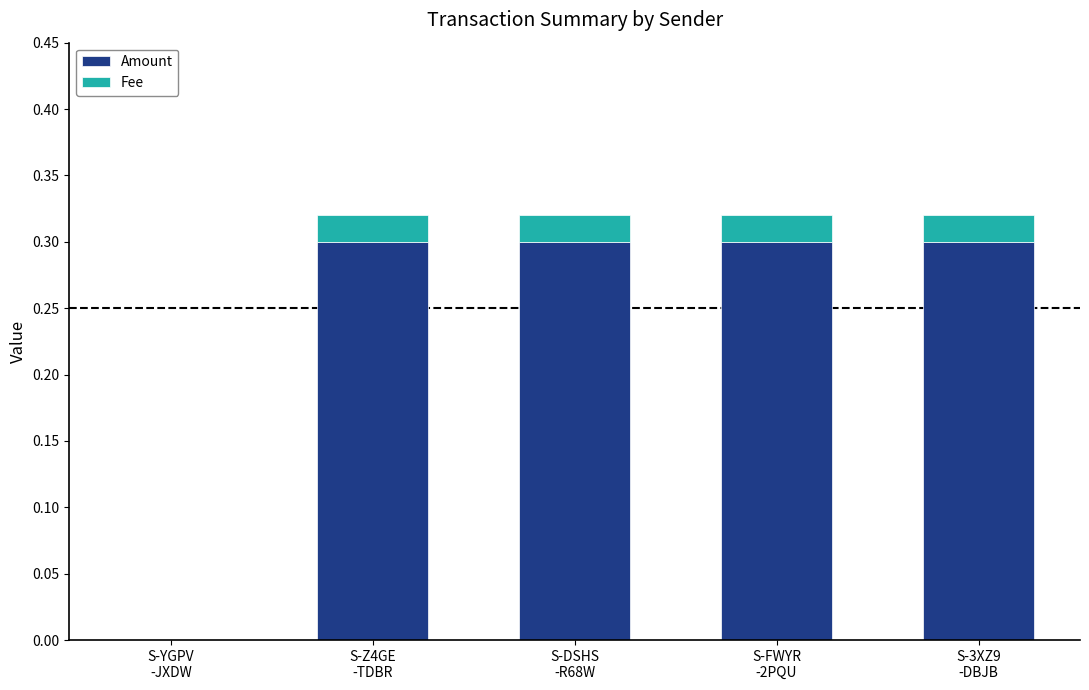

What is the sum of all Amount values?

1.2